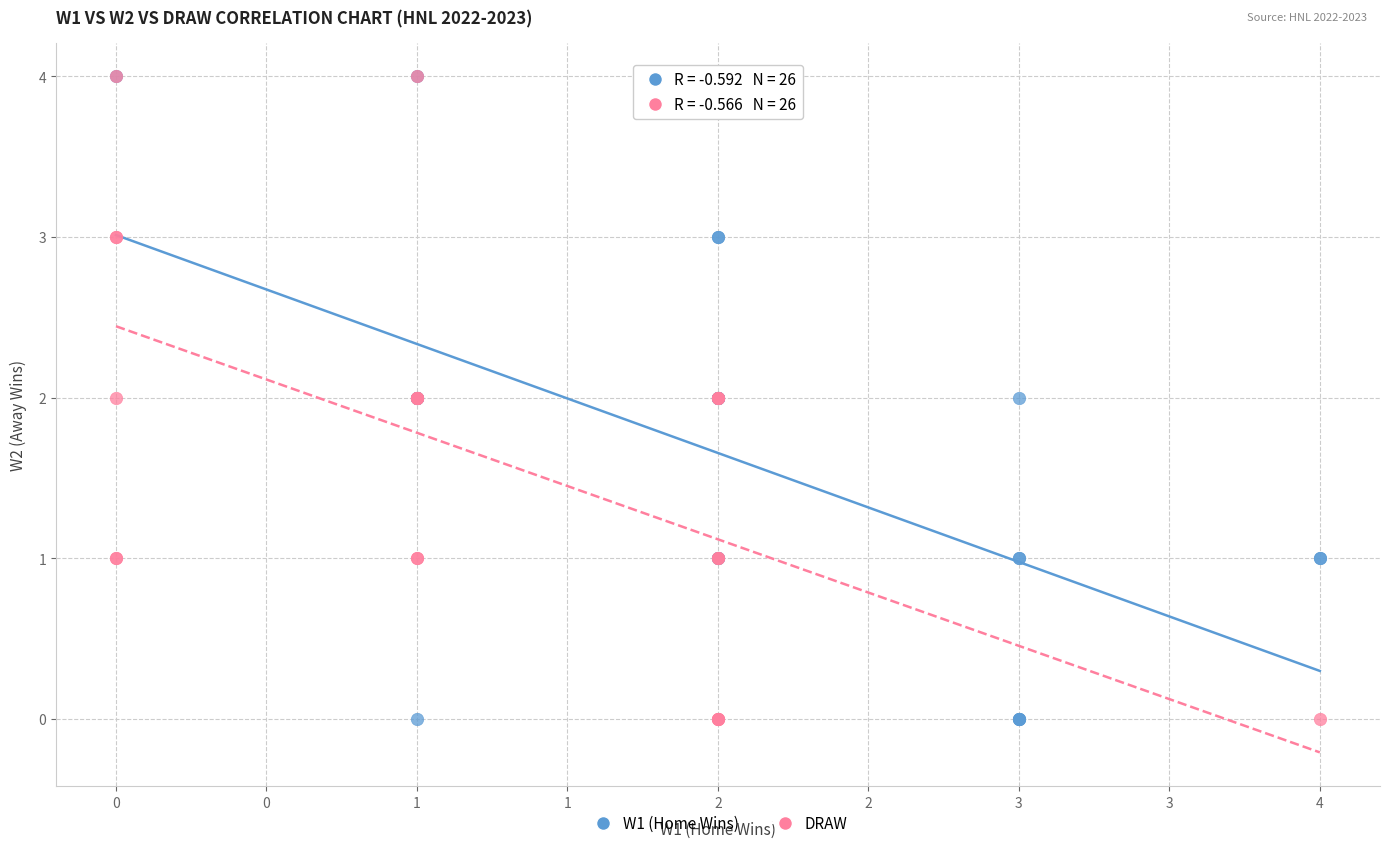

What are all the series names shown in the legend?

W1 (Home Wins), DRAW